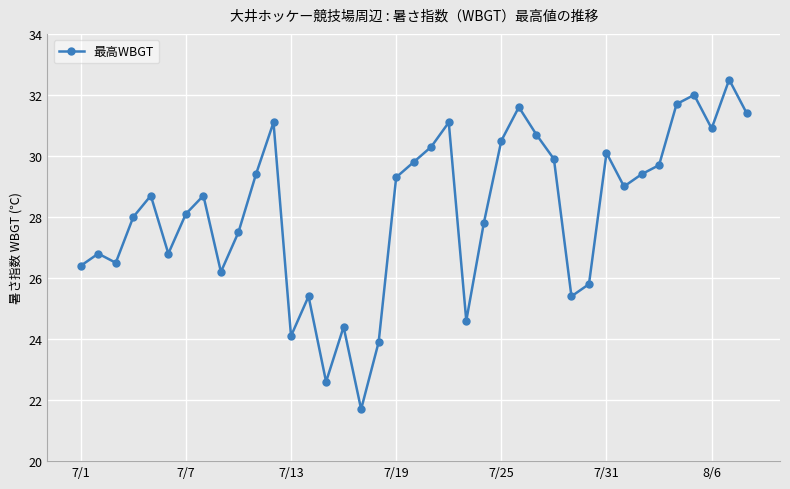

What is the maximum value shown in the chart?

32.5